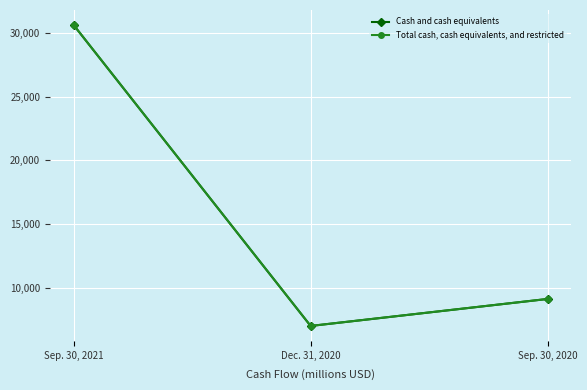

What is the difference between the Cash and cash equivalents values at Sep. 30, 2021 and Sep. 30, 2020?

21539